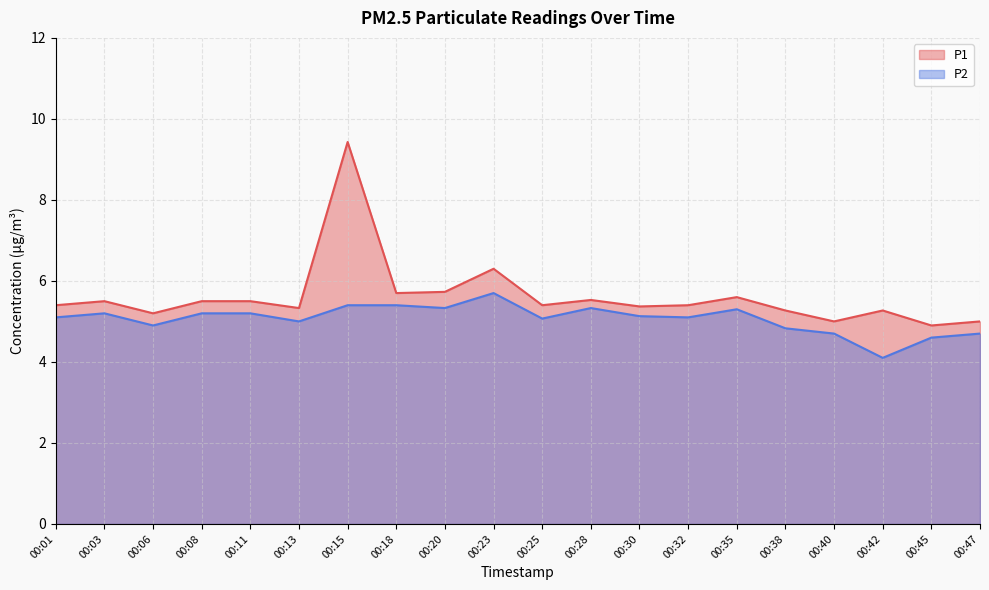

What is the value of the P2 point at the 17th from the left?

4.7